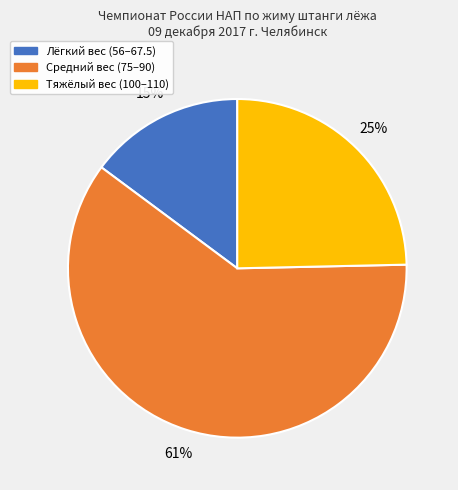

Is there any slice that represents more than half of the pie?

Yes